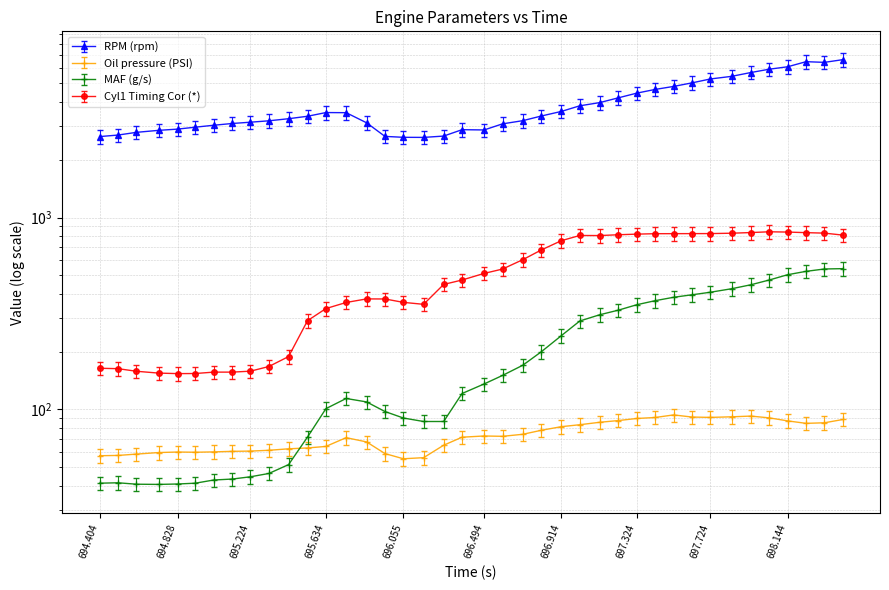

The Cyl1 Timing Cor (*) series shows 273.5 at 694.504. True or false?

False